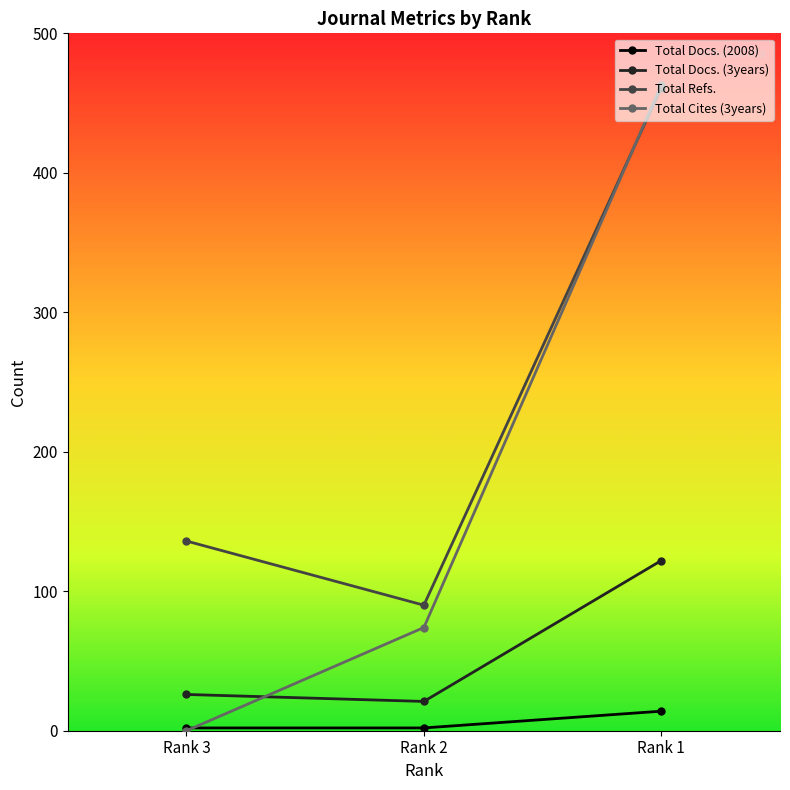

True or false: Total Cites (3years) has a value of 227 at Rank 1.

False